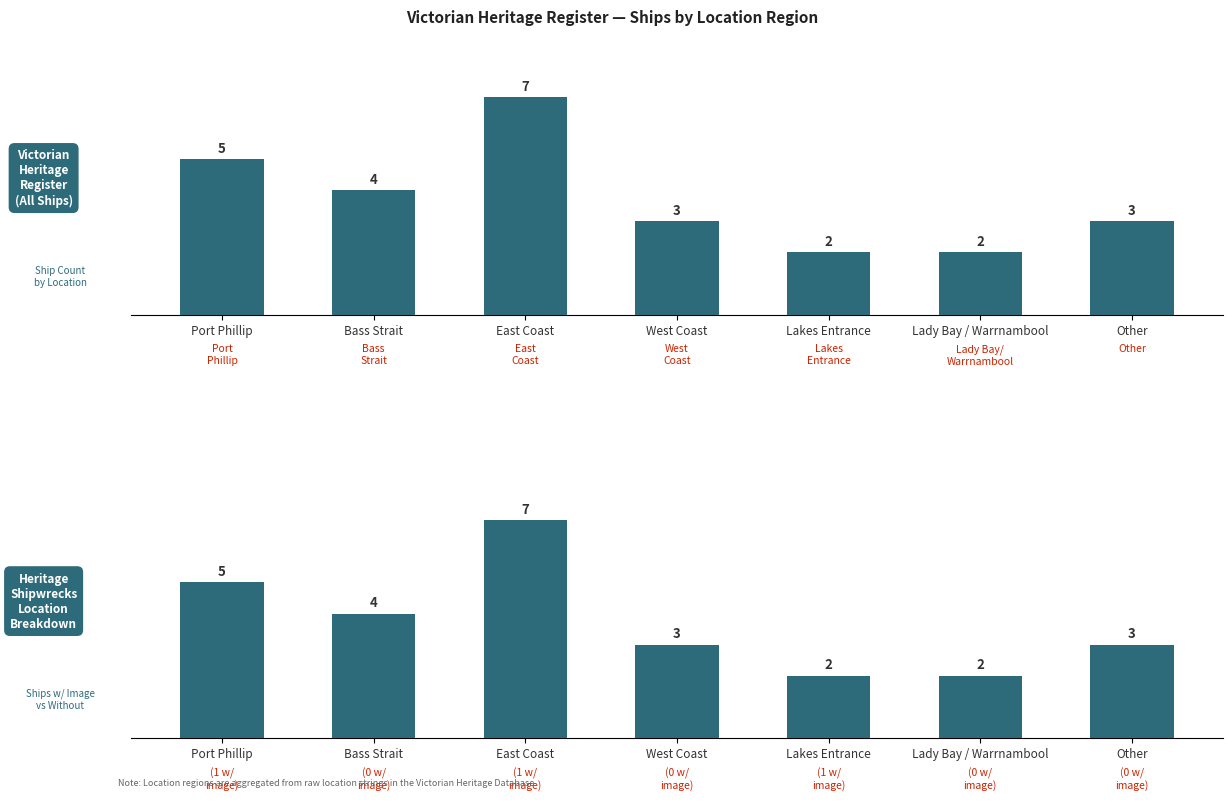

Are the bars horizontal?

No